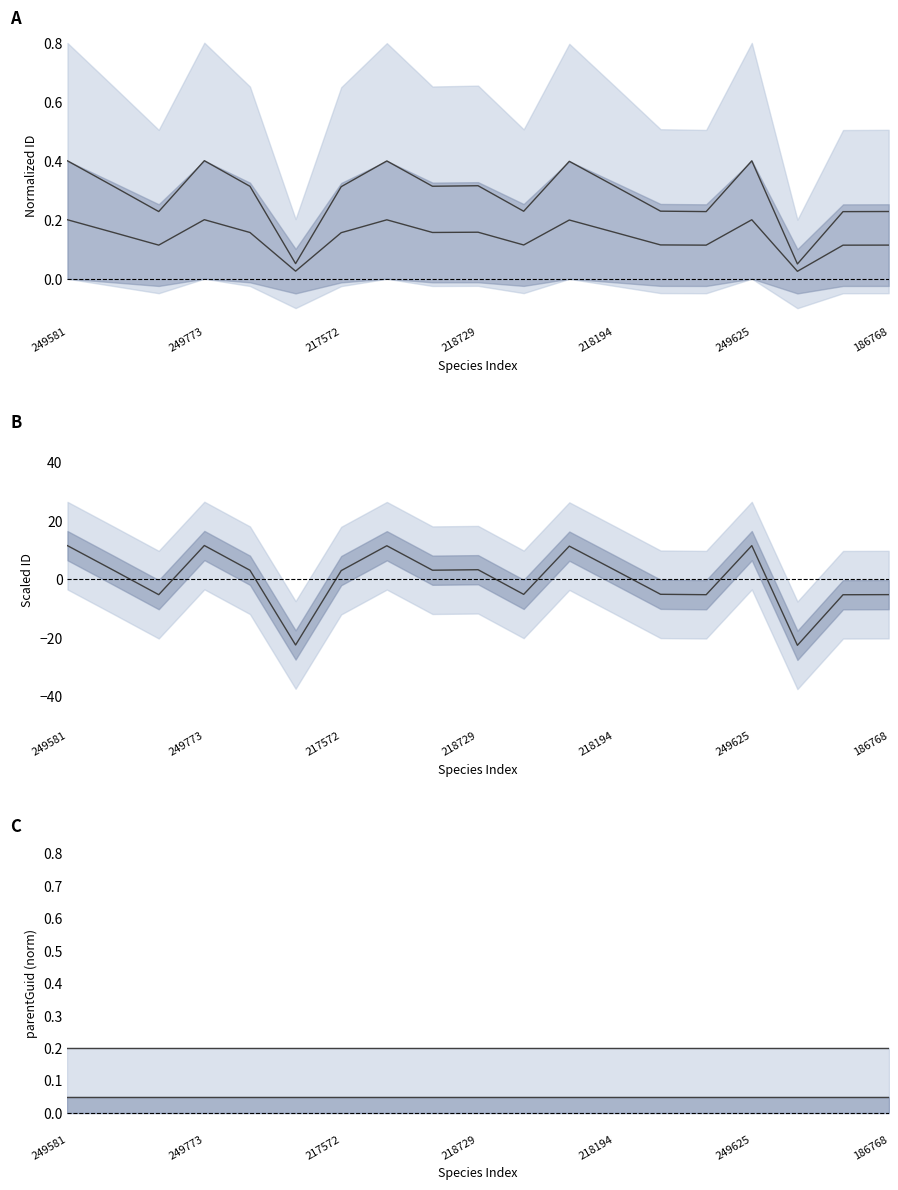

How many points are higher than both their immediate neighbors (excluding endpoints)?

5